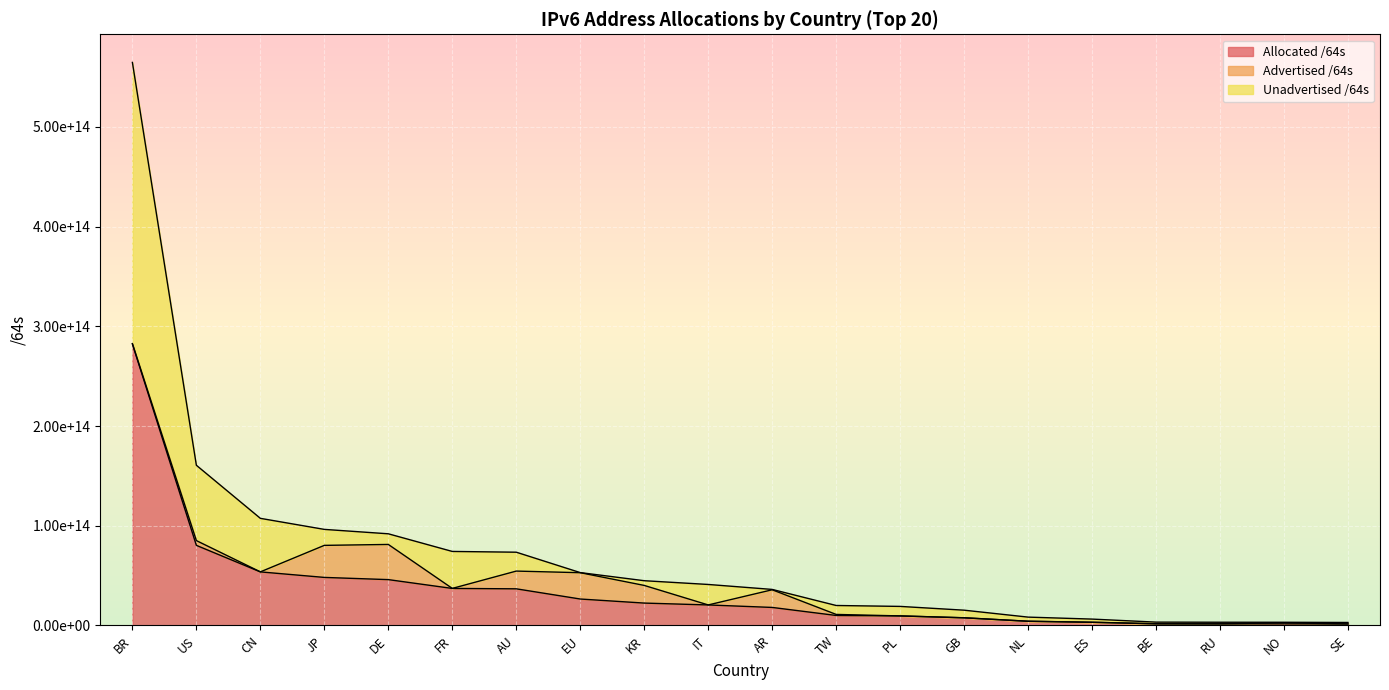

What is the label of the 4th point from the left?

JP